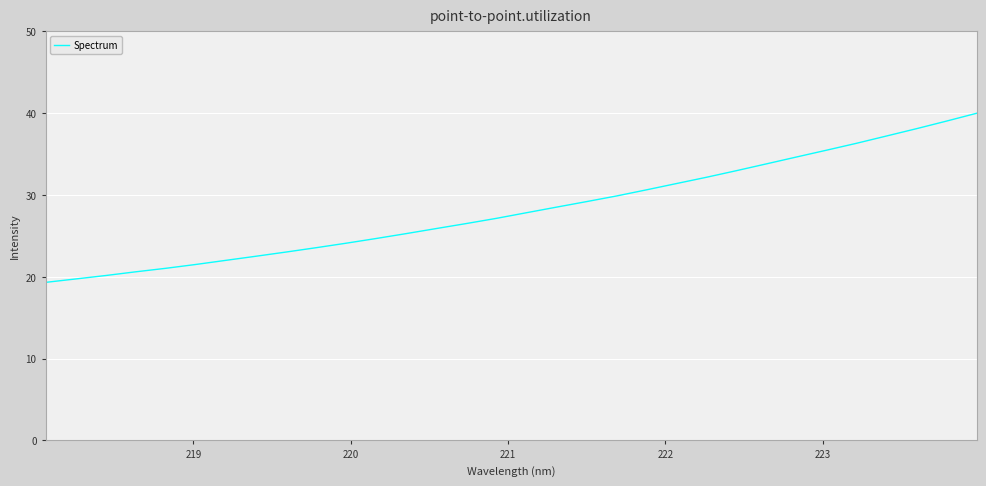

What is the maximum value shown in the chart?

40.0